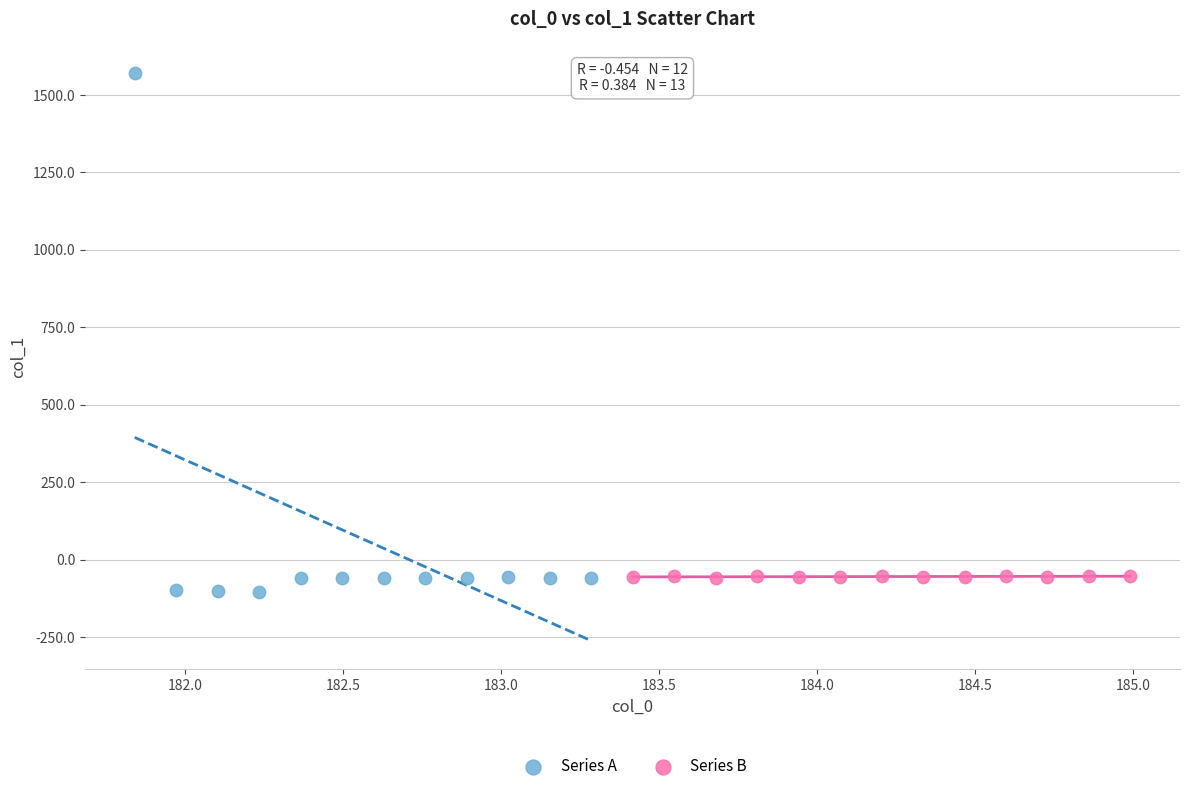

Which series has the largest Y range (max minus min)?

Series A